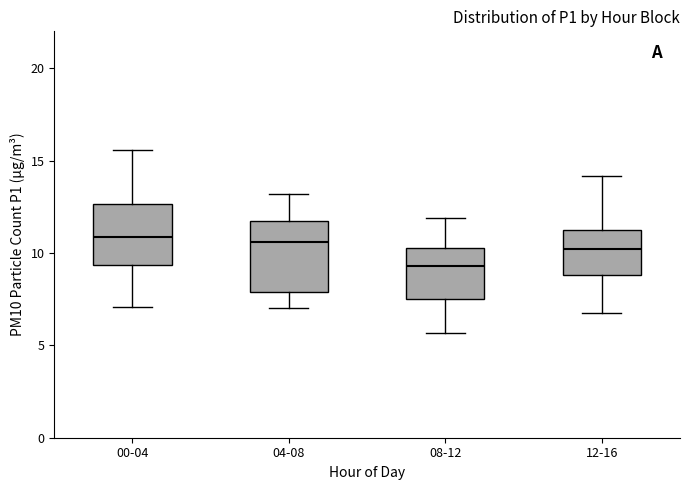

Reading left to right, transcribe this box plot: for each box, give where its median line is, the range the box spans, and where its two whiskers end, as read against the y-axis. The values are not printed on the chart, so give them approximately, as read against the axis.

00-04: median 11.0, box 9.5 to 12.5, whiskers 7.0 to 15.5
04-08: median 10.5, box 8.0 to 12.0, whiskers 7.0 to 13.0
08-12: median 9.5, box 7.5 to 10.5, whiskers 5.5 to 12.0
12-16: median 10.0, box 9.0 to 11.5, whiskers 7.0 to 14.0